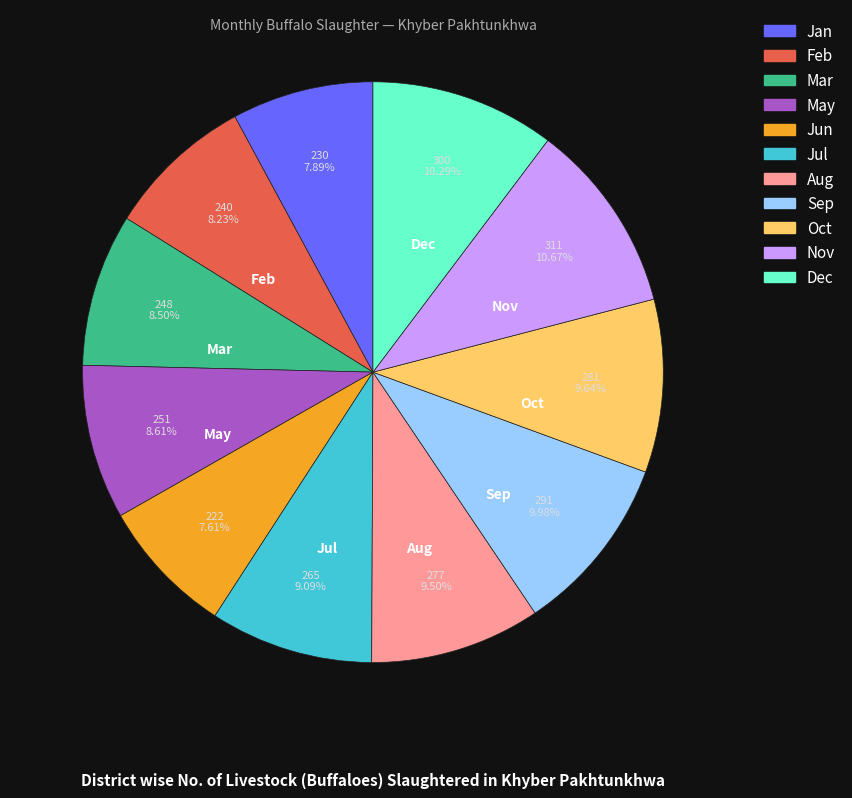

Count the number of slices in the pie.

11